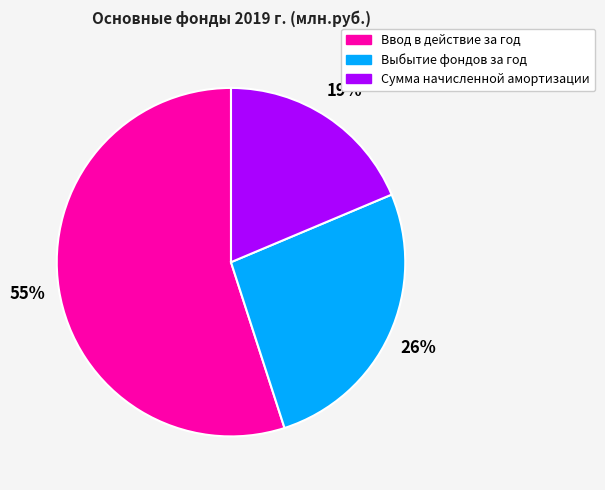

How many segments does this pie chart have?

3